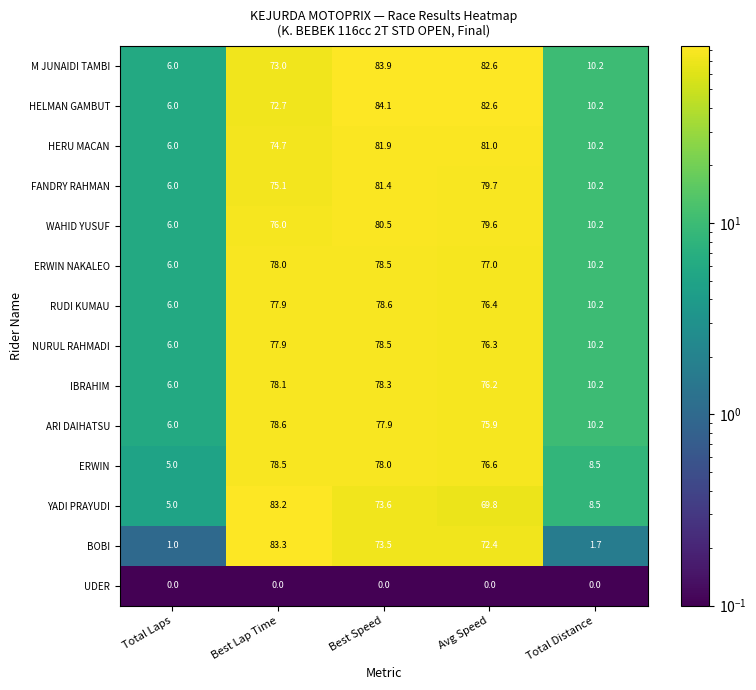

Which series has the largest range (max minus min)?

BOBI